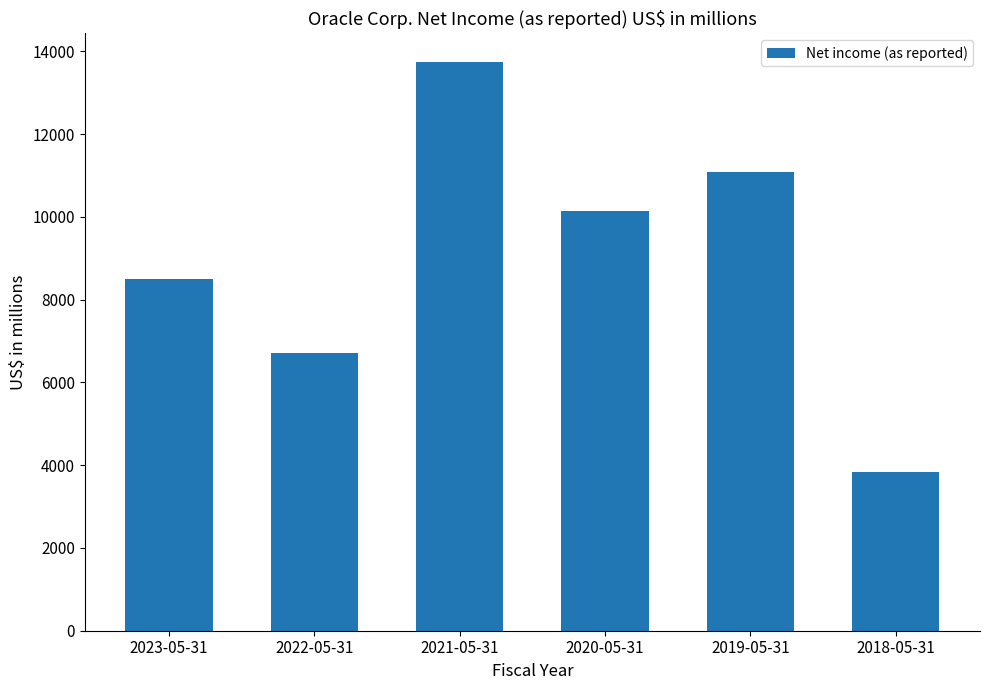

What value does the data have at 2022-05-31, to the nearest 10?

6720